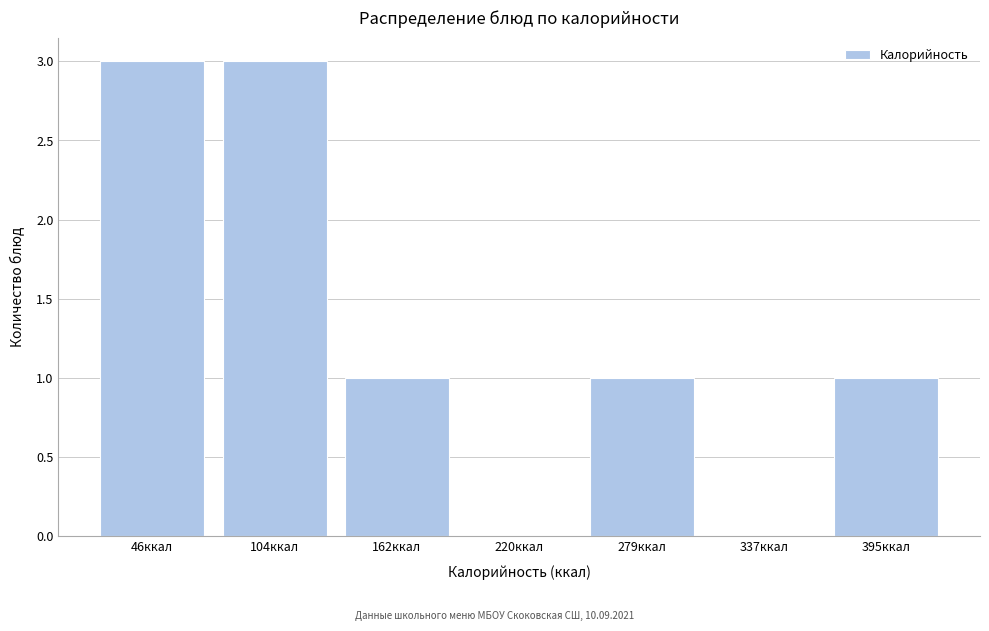

Reading right to left, list all the values displayed in this chart.

395ккал=1	337ккал=0	279ккал=1	220ккал=0	162ккал=1	104ккал=3	46ккал=3